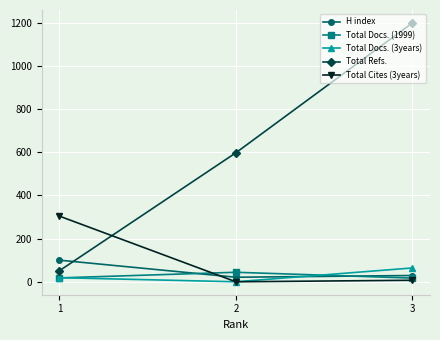

What is the value of the Total Docs. (3years) point at the 1st from the left?

19